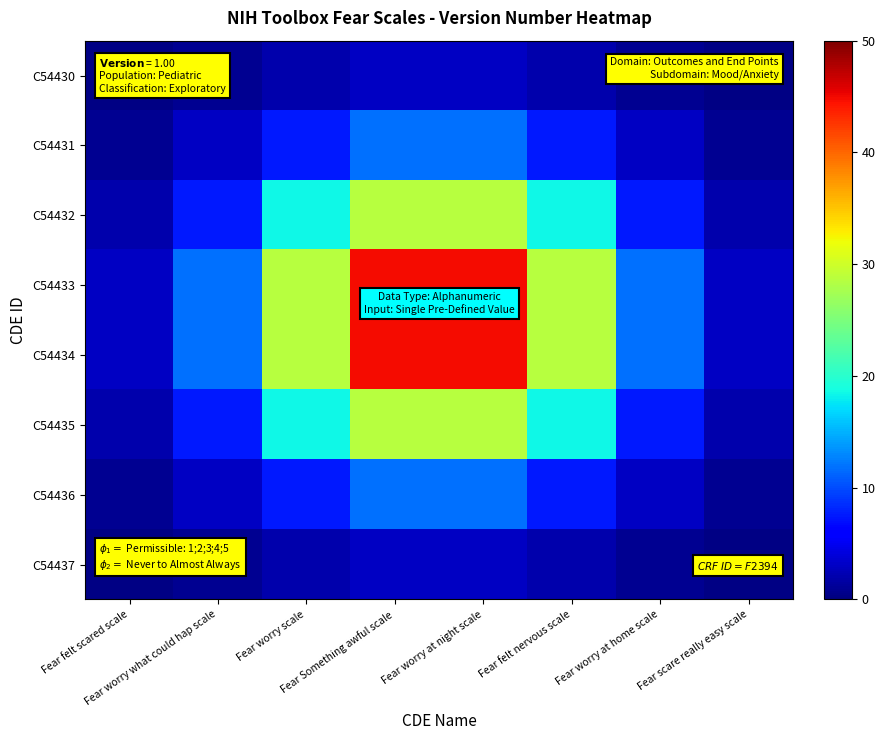

What is the total value across all series at Fear Something awful scale?

176.7